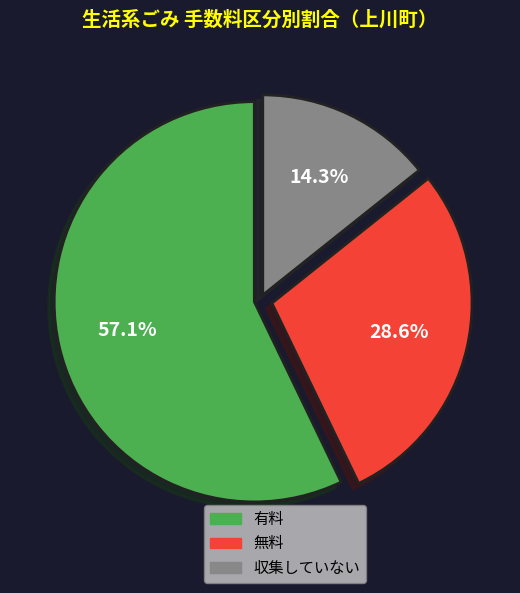

Which category has the smallest portion of the pie?

収集していない